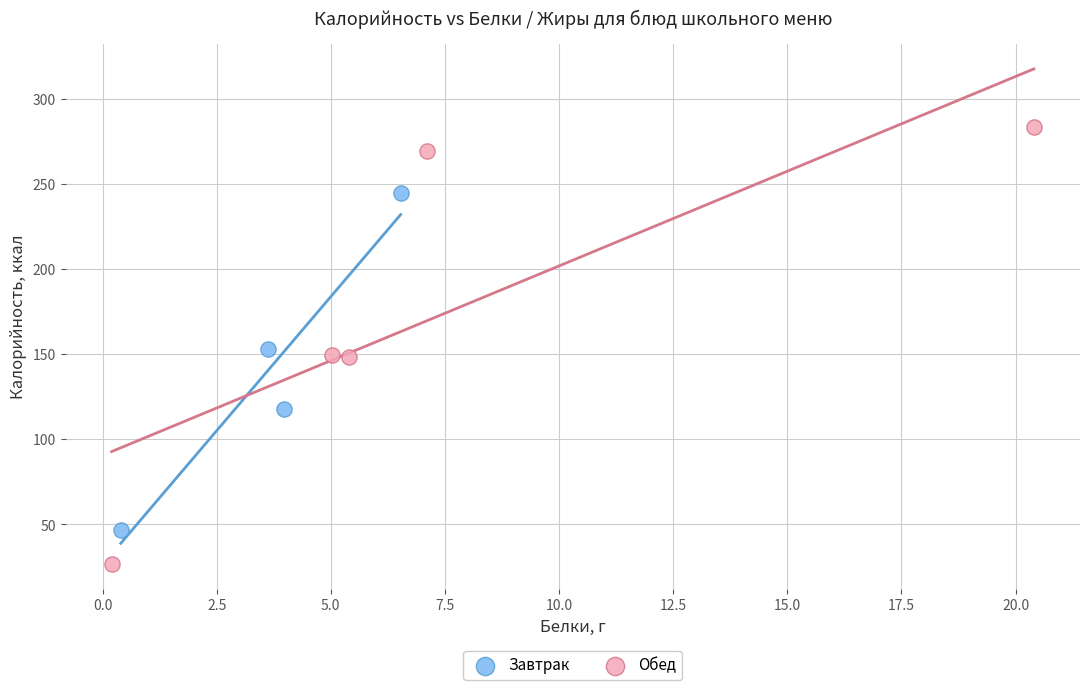

Which series reaches the maximum Y coordinate?

Обед